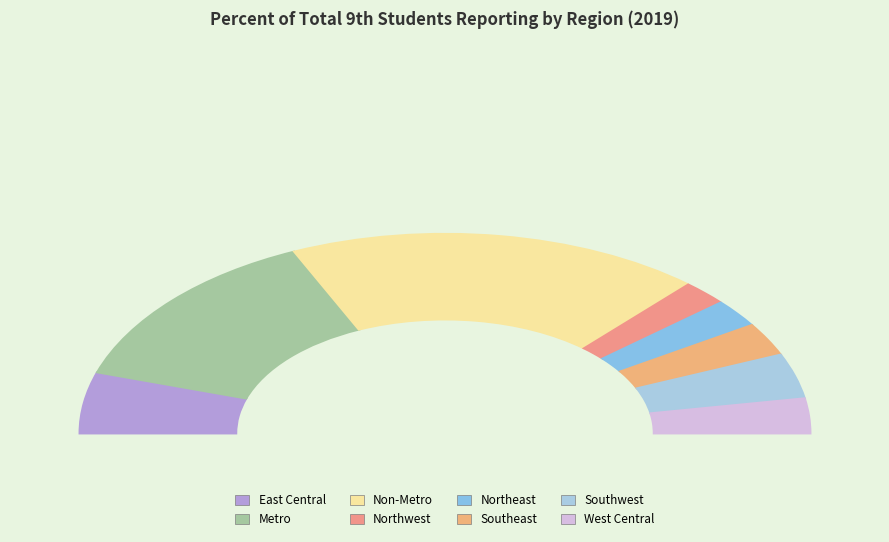

Is Southeast the majority of the pie?

No